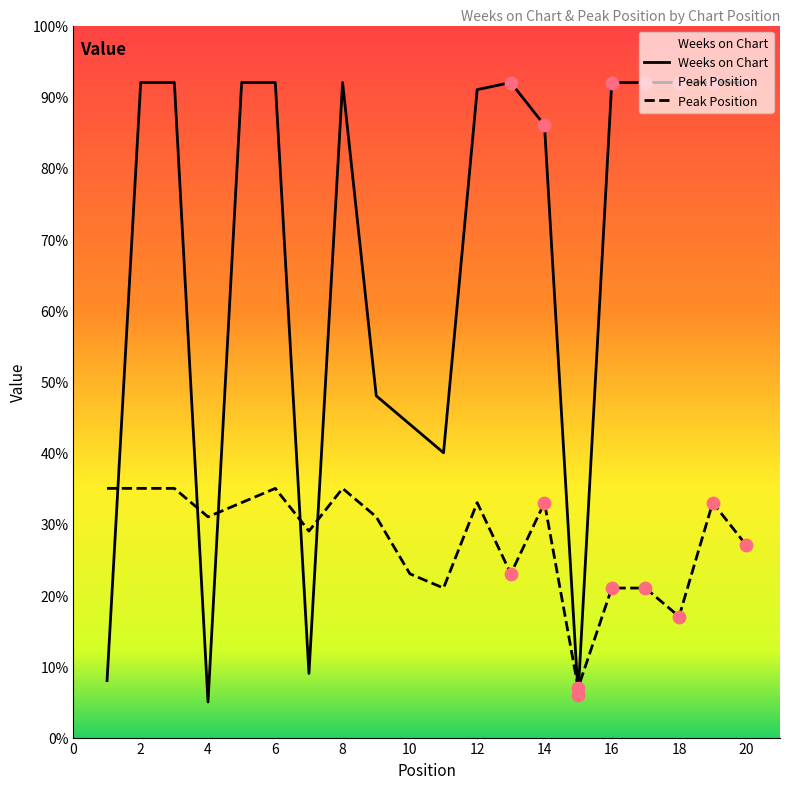

Which series reaches the minimum Y coordinate?

Weeks on Chart